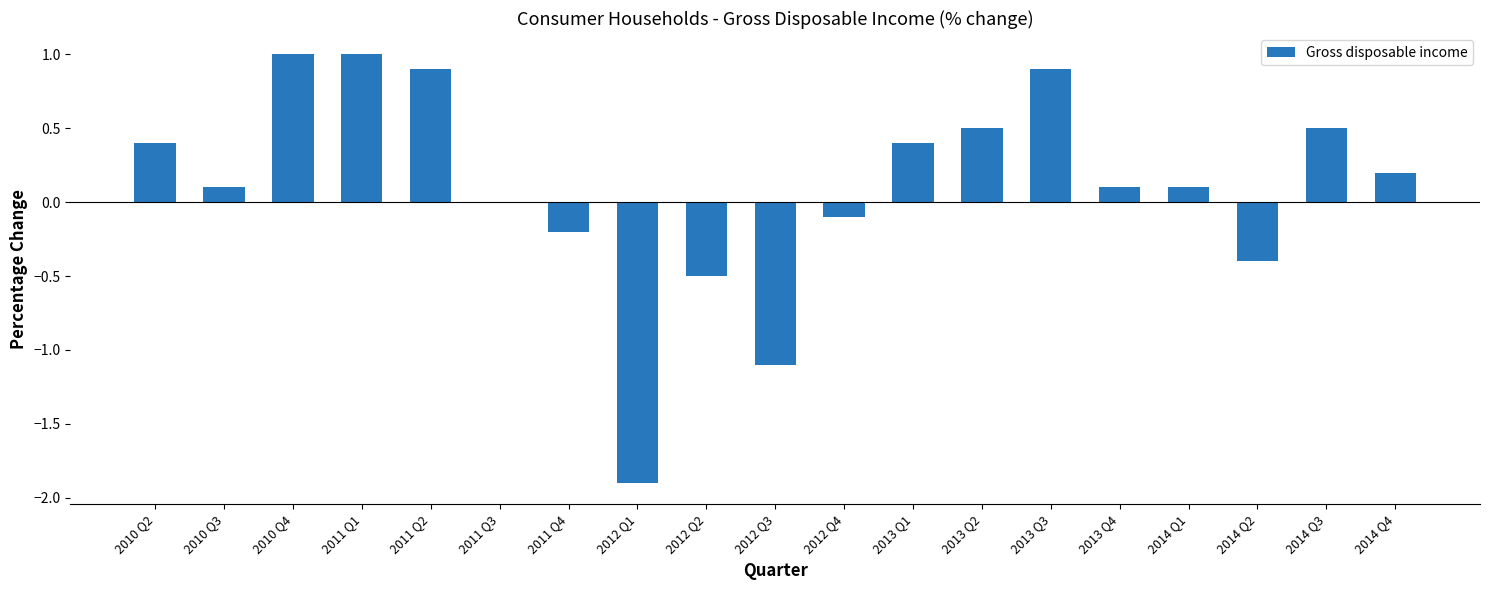

Does the chart contain stacked bars?

No